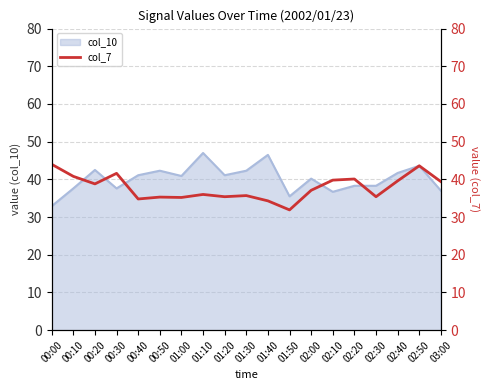

Reading left to right, extract all data points from this chart.

00:00=44.0	00:10=40.8	00:20=38.8	00:30=41.6	00:40=34.8	00:50=35.3	01:00=35.2	01:10=36.0	01:20=35.4	01:30=35.7	01:40=34.3	01:50=31.9	02:00=37.1	02:10=39.8	02:20=40.1	02:30=35.4	02:40=39.6	02:50=43.6	03:00=39.4